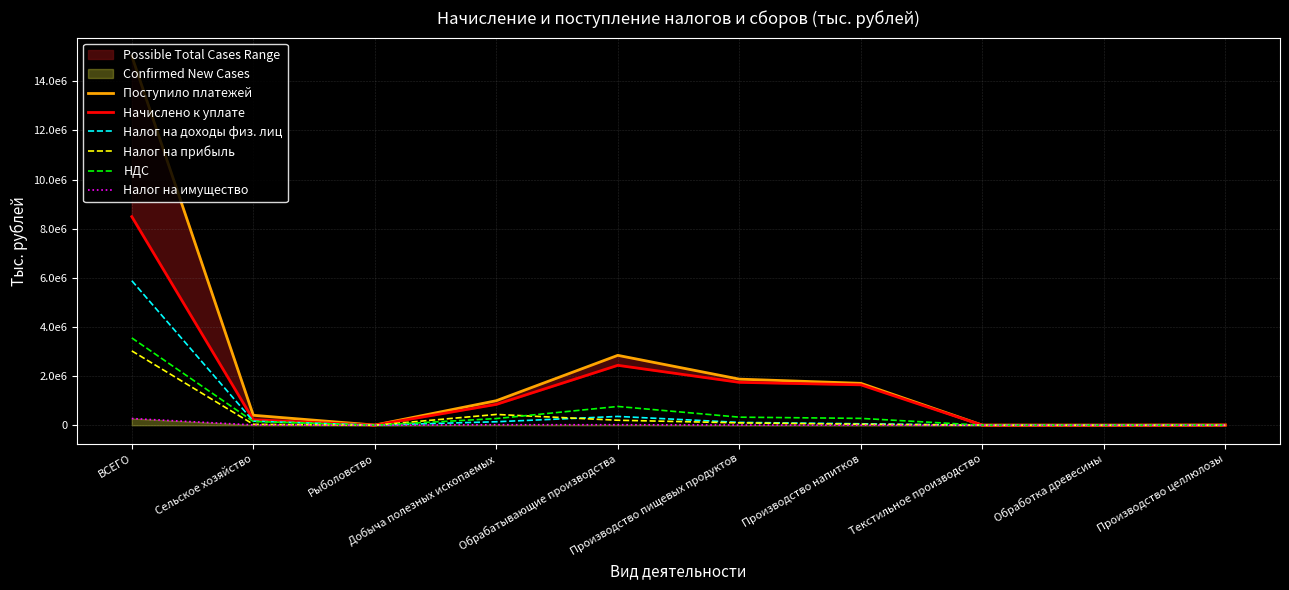

True or false: Начислено к уплате and Налог на доходы физ. лиц cross at least once.

True